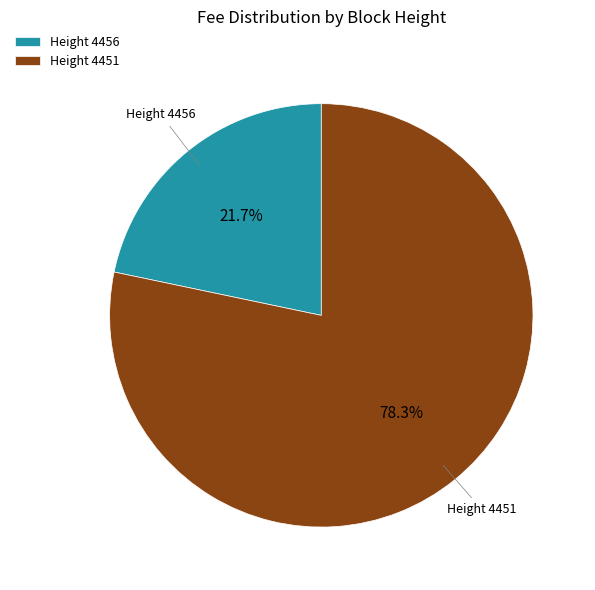

How many slices are in this pie chart?

2